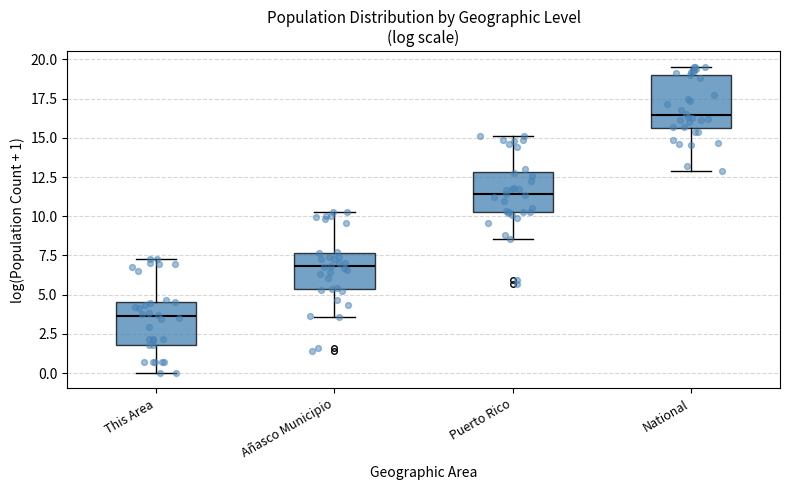

Comparing the boxes themselves (not the whiskers), which one is the tallest?

National